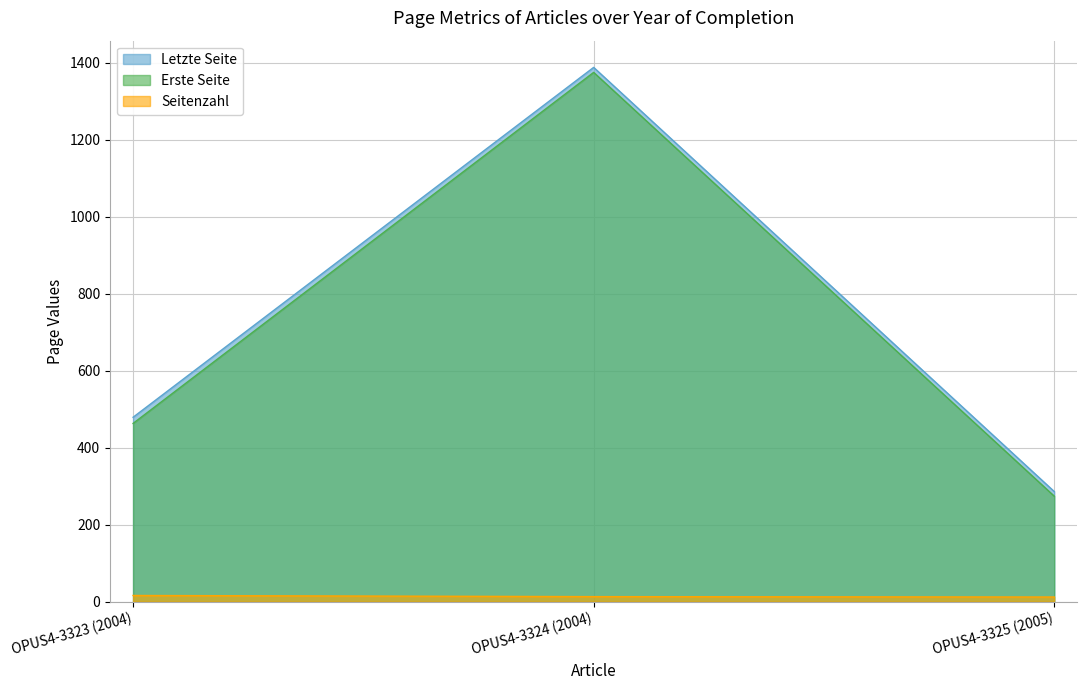

What is the value of the Erste Seite point at the 1st from the left?

463